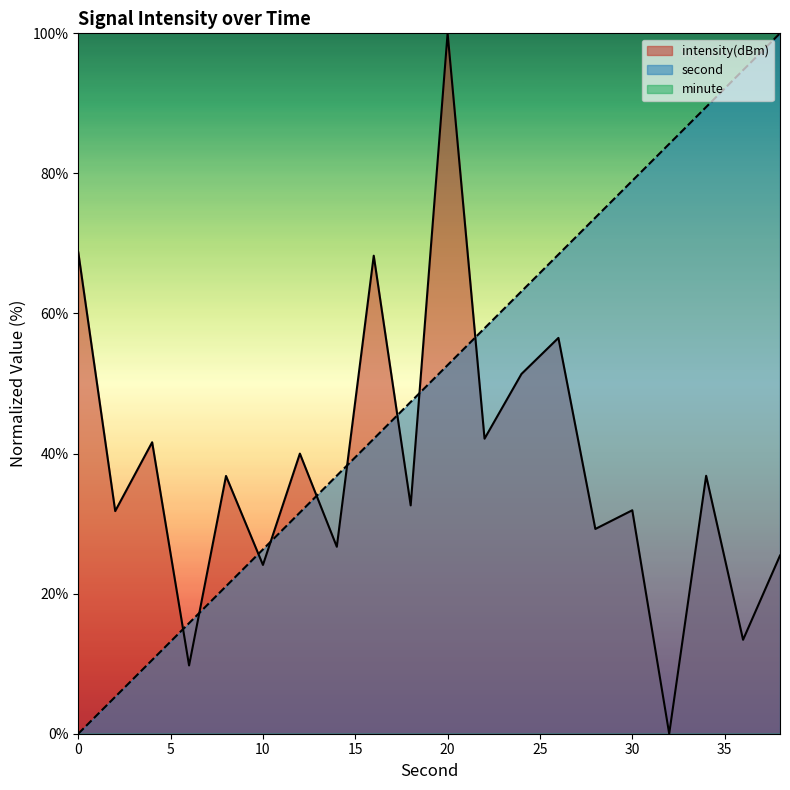

How many lines are shown in the chart?

3